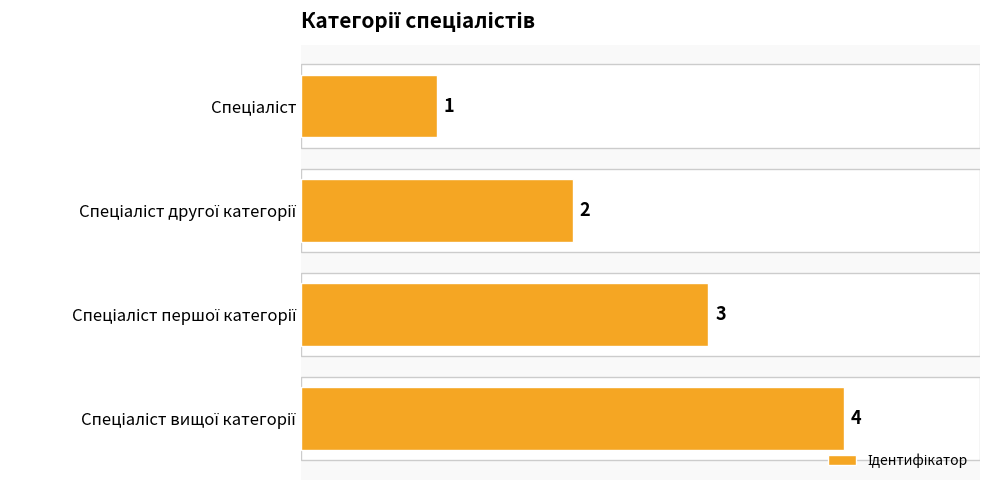

What is the difference between the maximum and minimum values?

3